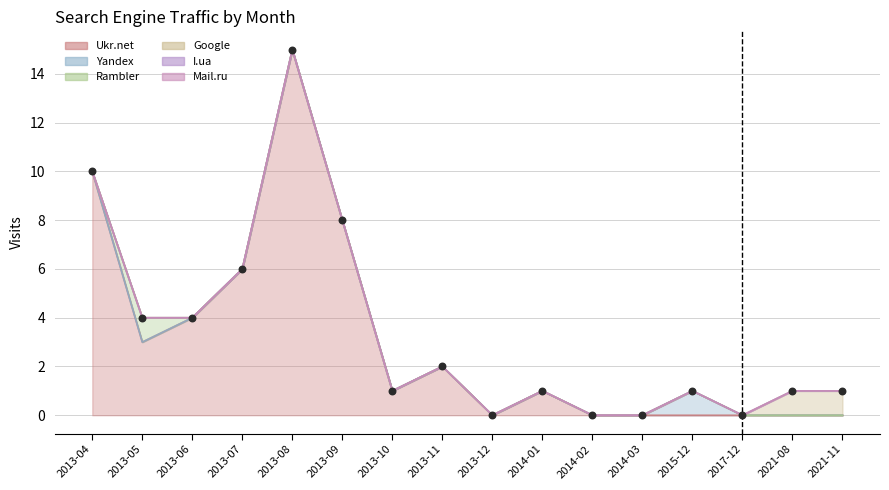

What are all the series names shown in the legend?

Ukr.net, Yandex, Rambler, Google, I.ua, Mail.ru